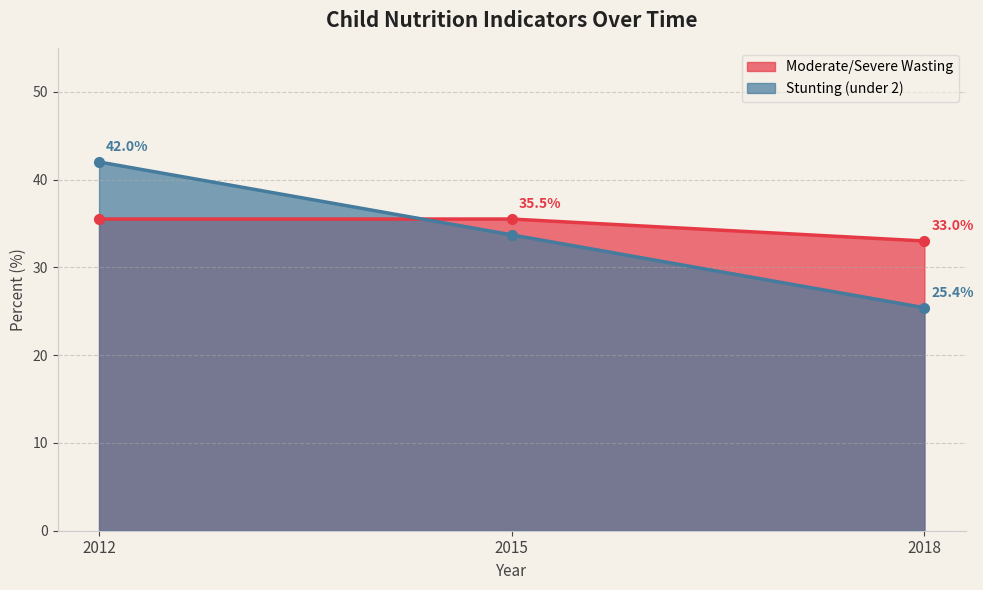

Which series has the largest range (max minus min)?

Stunting (under 2)